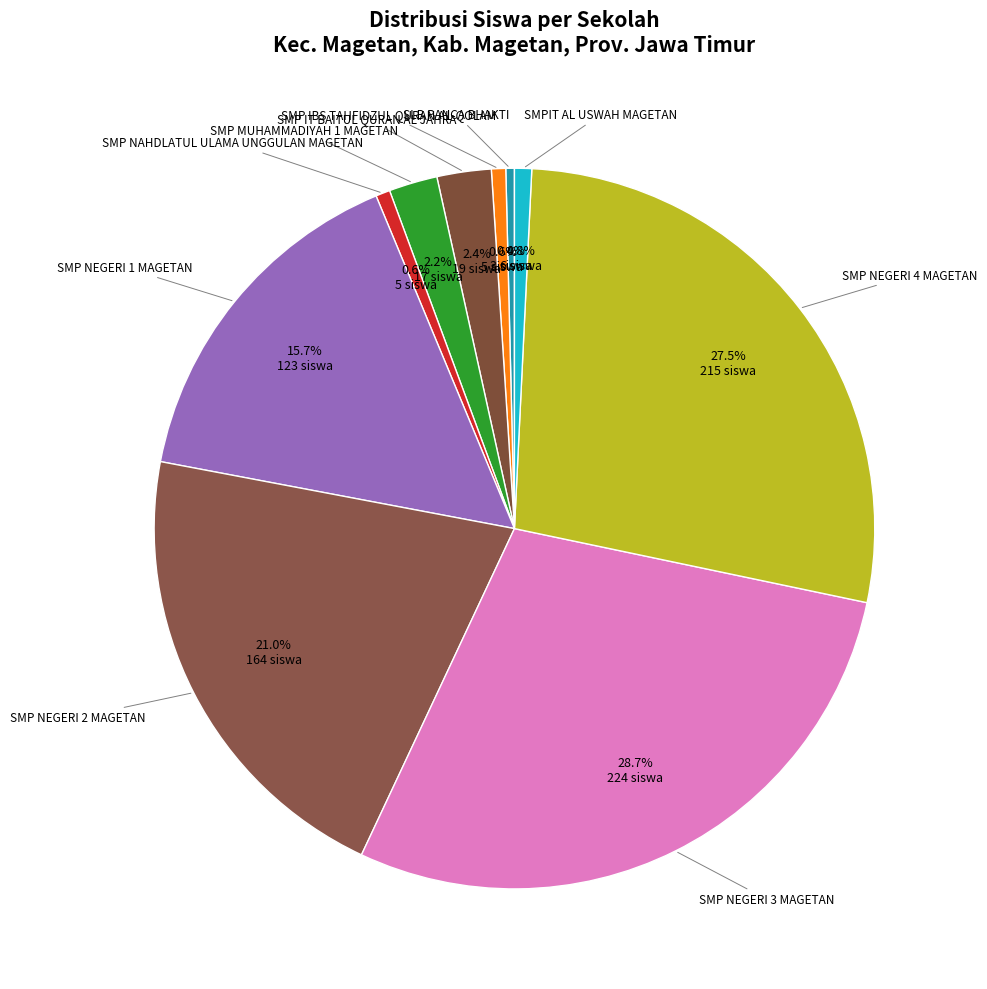

Is the sum of SMP MUHAMMADIYAH 1 MAGETAN and SMP NEGERI 3 MAGETAN greater than half?

No